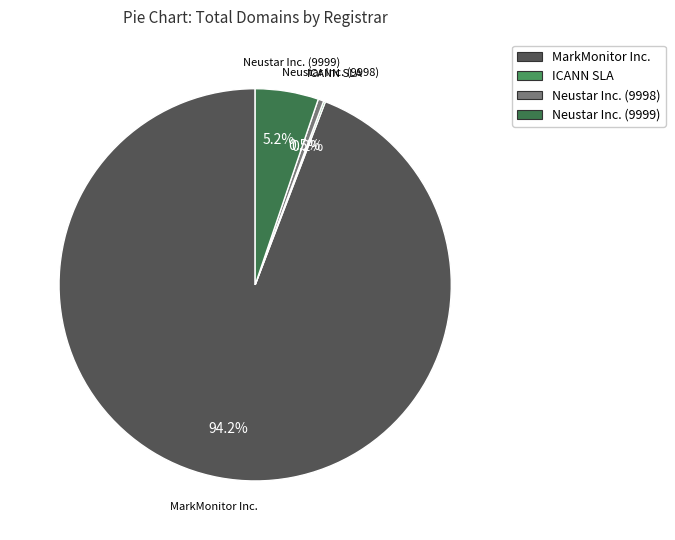

To the nearest percent, what is the average slice percentage?

25%